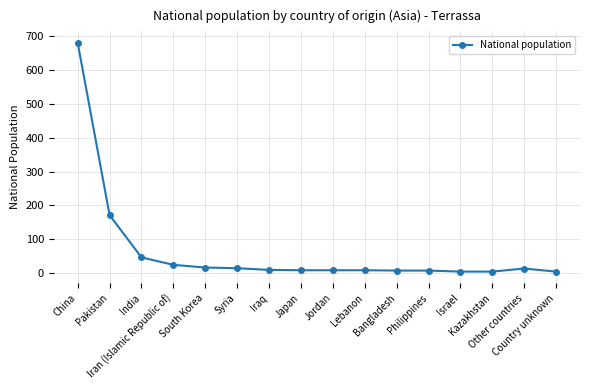

What is the maximum value shown in the chart?

681